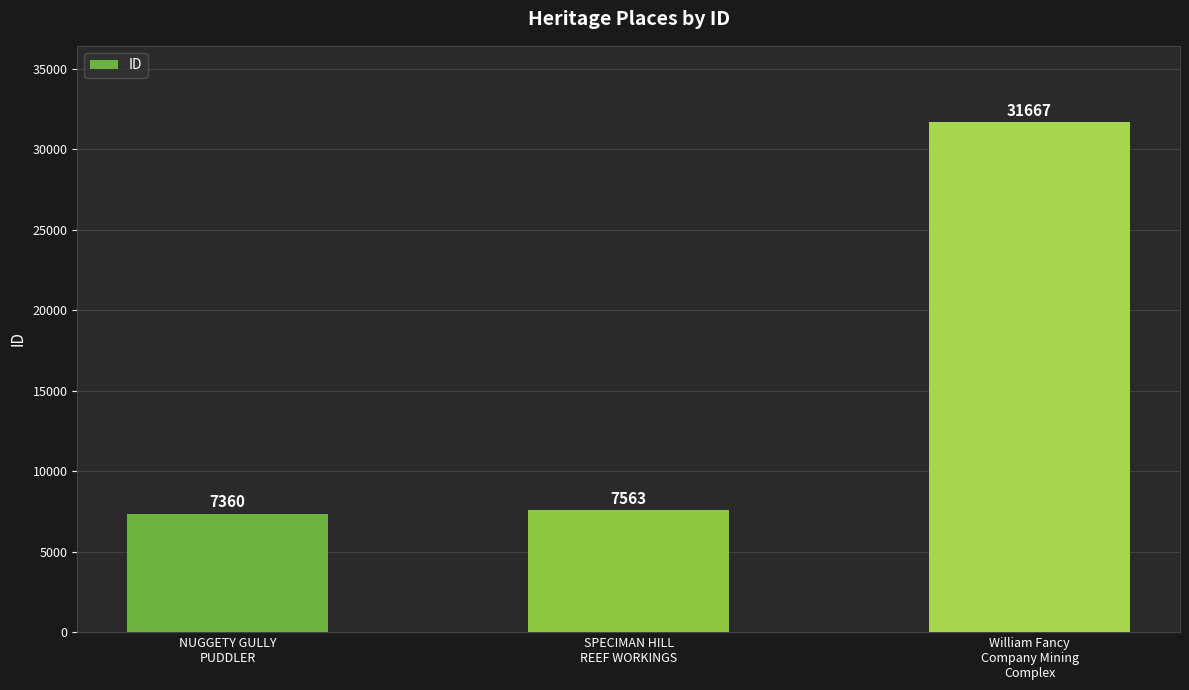

What is the label of the 1st bar from the right?

William Fancy
Company Mining
Complex